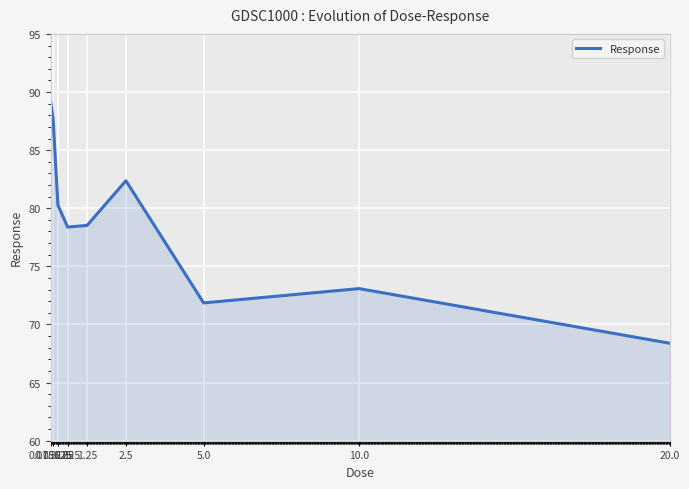

At which category does the chart reach its peak across all series?

0.078125